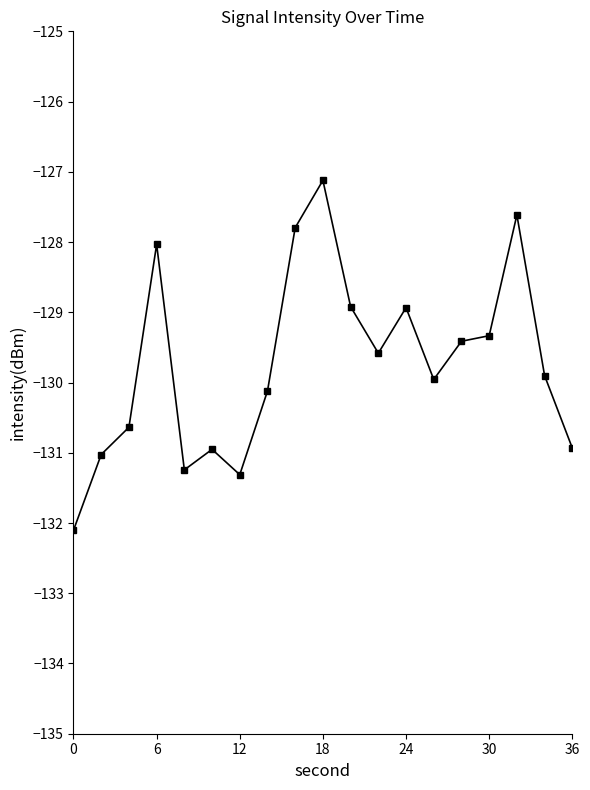

True or false: there are more than 1 points higher than both neighbors.

True